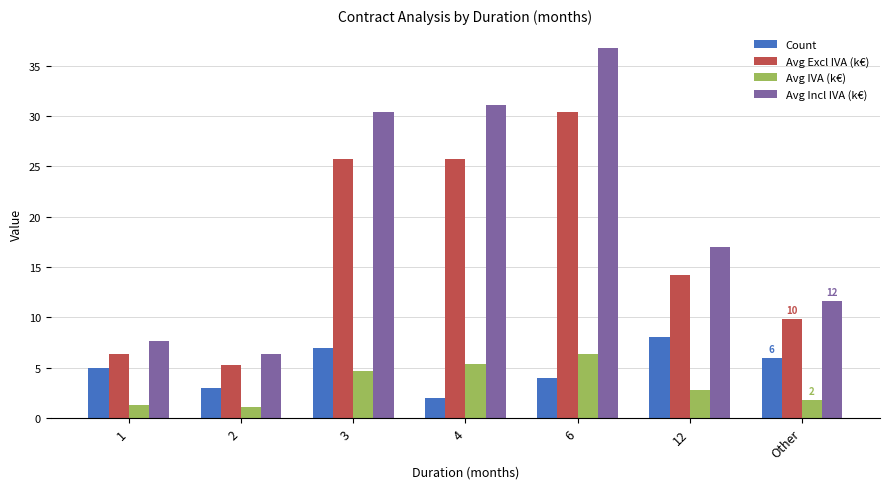

Are the bars horizontal?

No